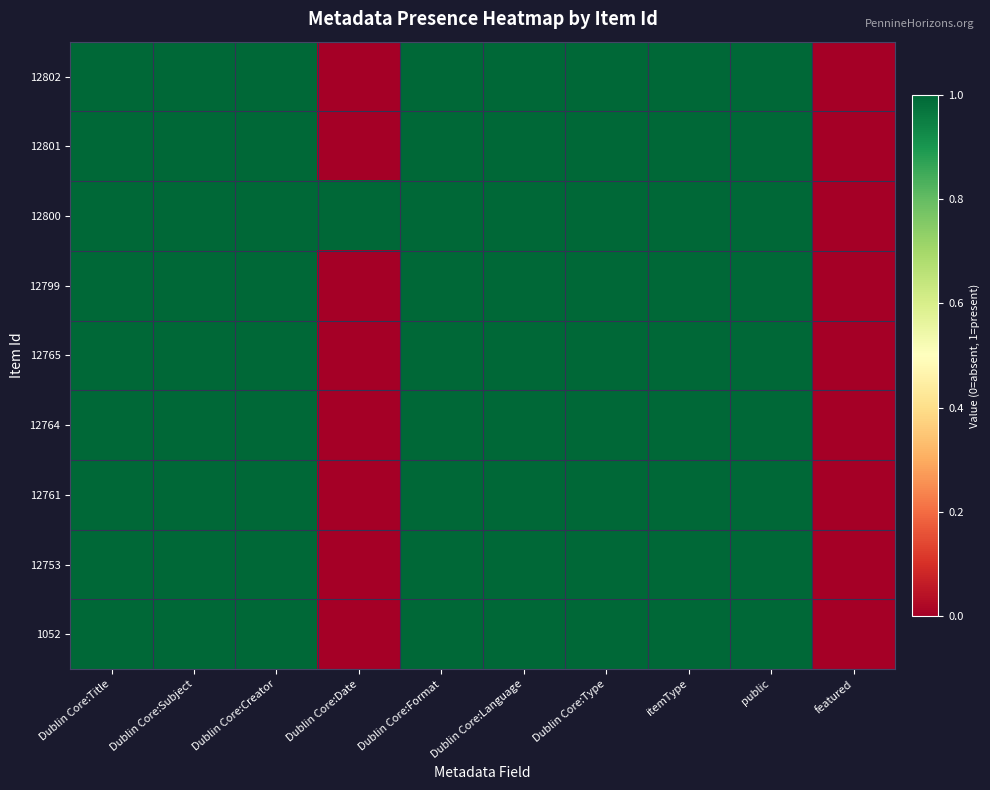

At which category is the sum across all series the highest?

Dublin Core:Title